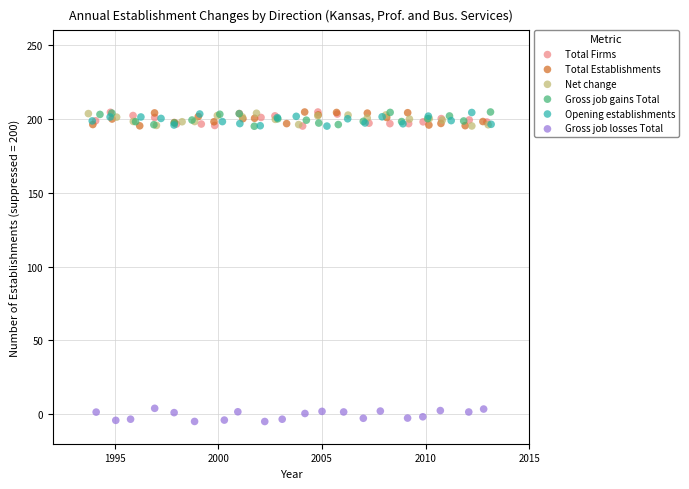

Which series contains the lowest Y value?

Gross job losses Total